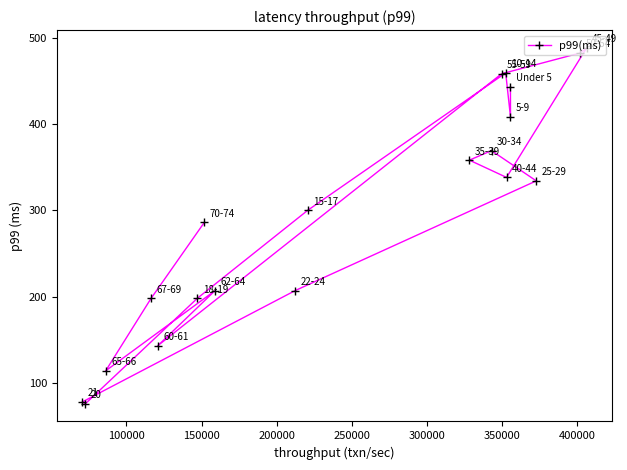

What is the greatest value displayed?

488